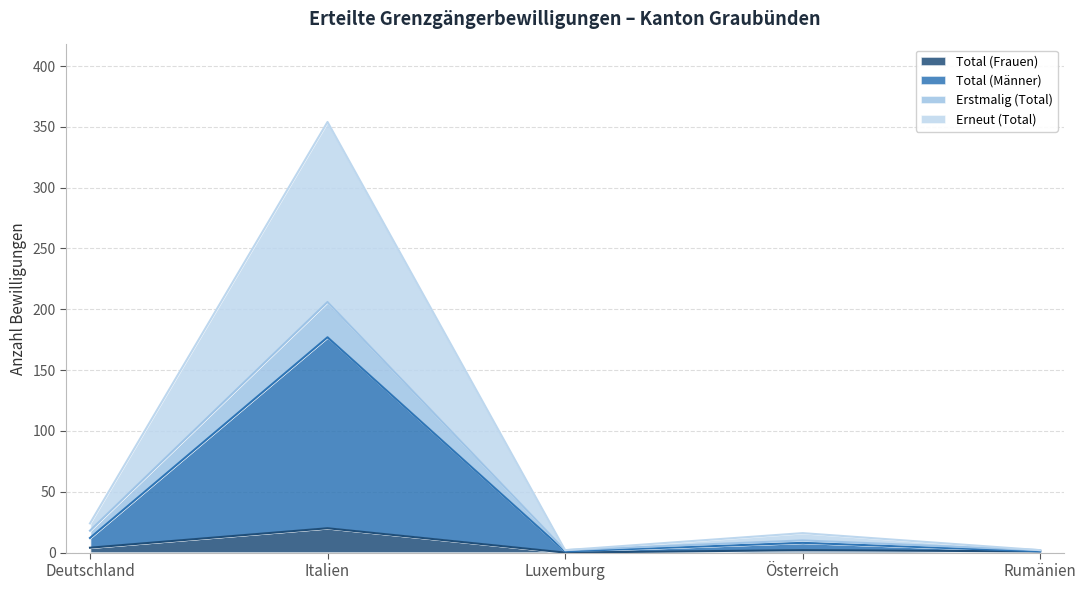

True or false: Erneut (Total) and Total (Männer) cross at least once.

False